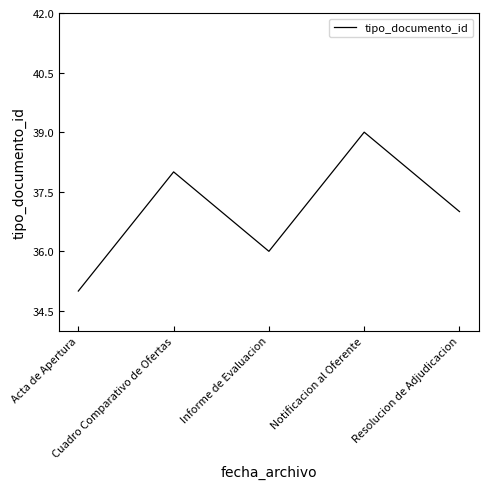

What is the greatest value displayed?

39